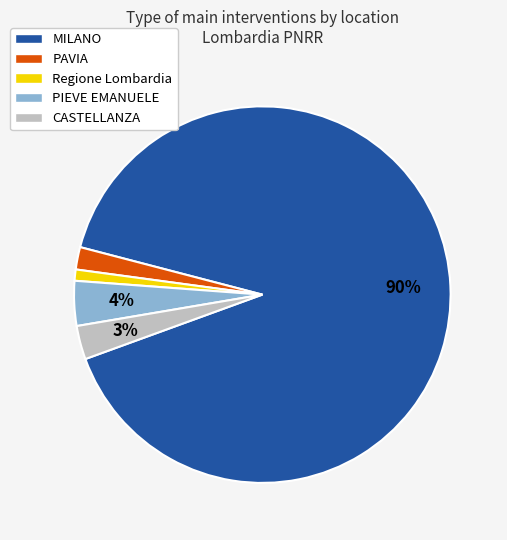

What percentage is the CASTELLANZA slice, to the nearest percent?

3%